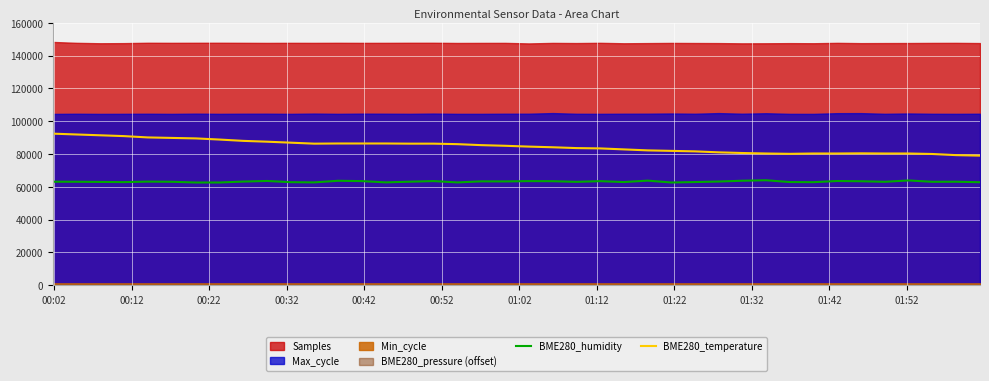

What is the highest value of the BME280_temperature series?

92400.0